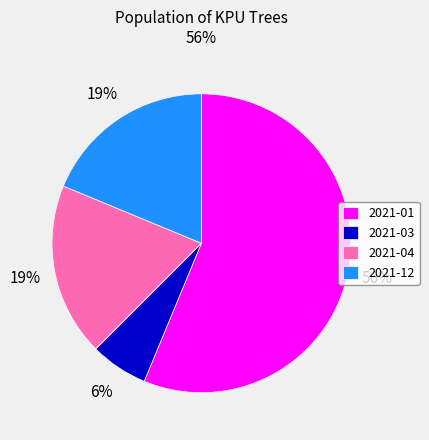

To the nearest percent, what percentage of the pie is 2021-03?

6%